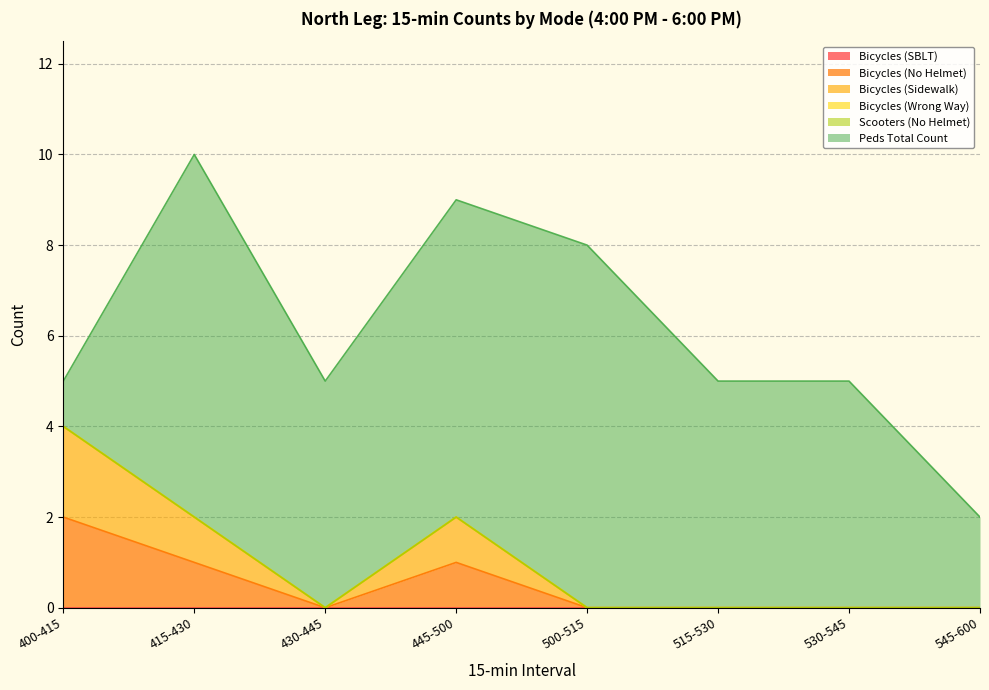

At how many categories does at least one series exceed 0?

8